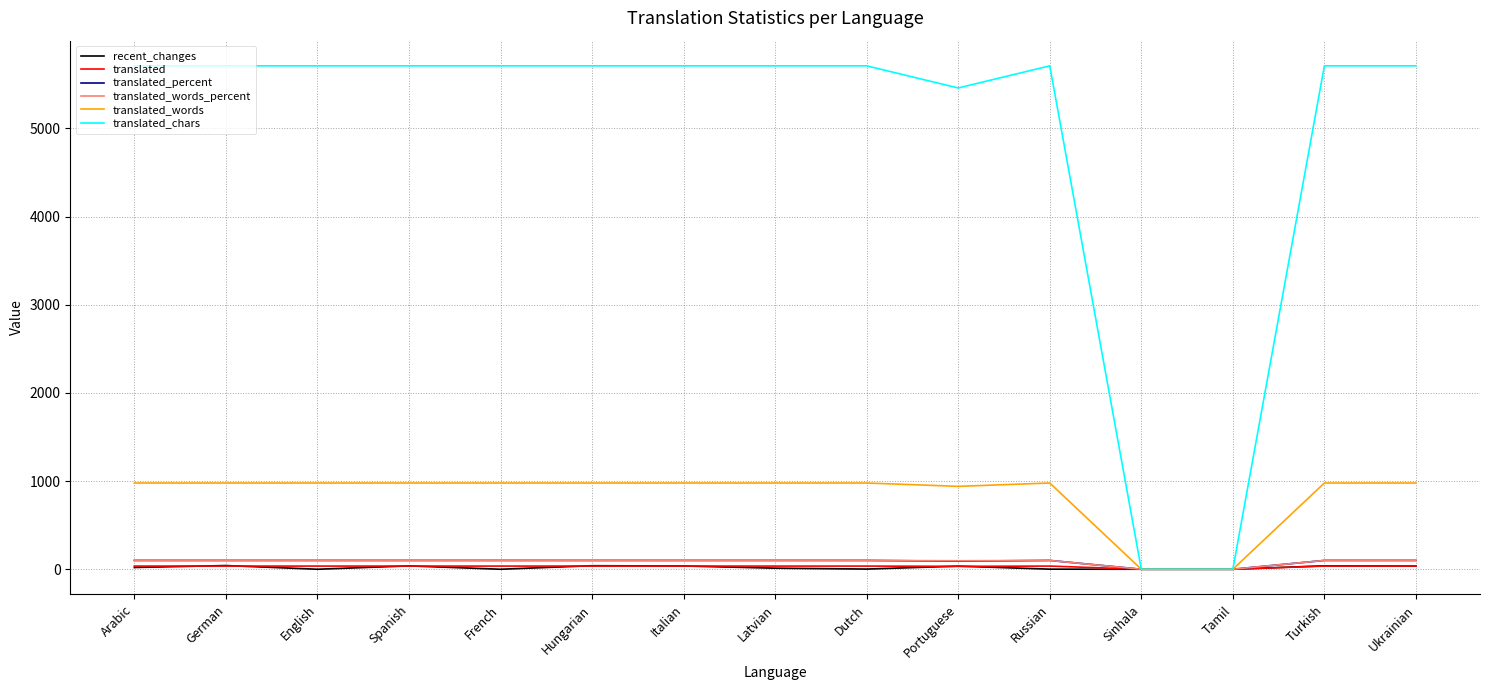

Which series changed the most between Tamil and Turkish?

translated_chars